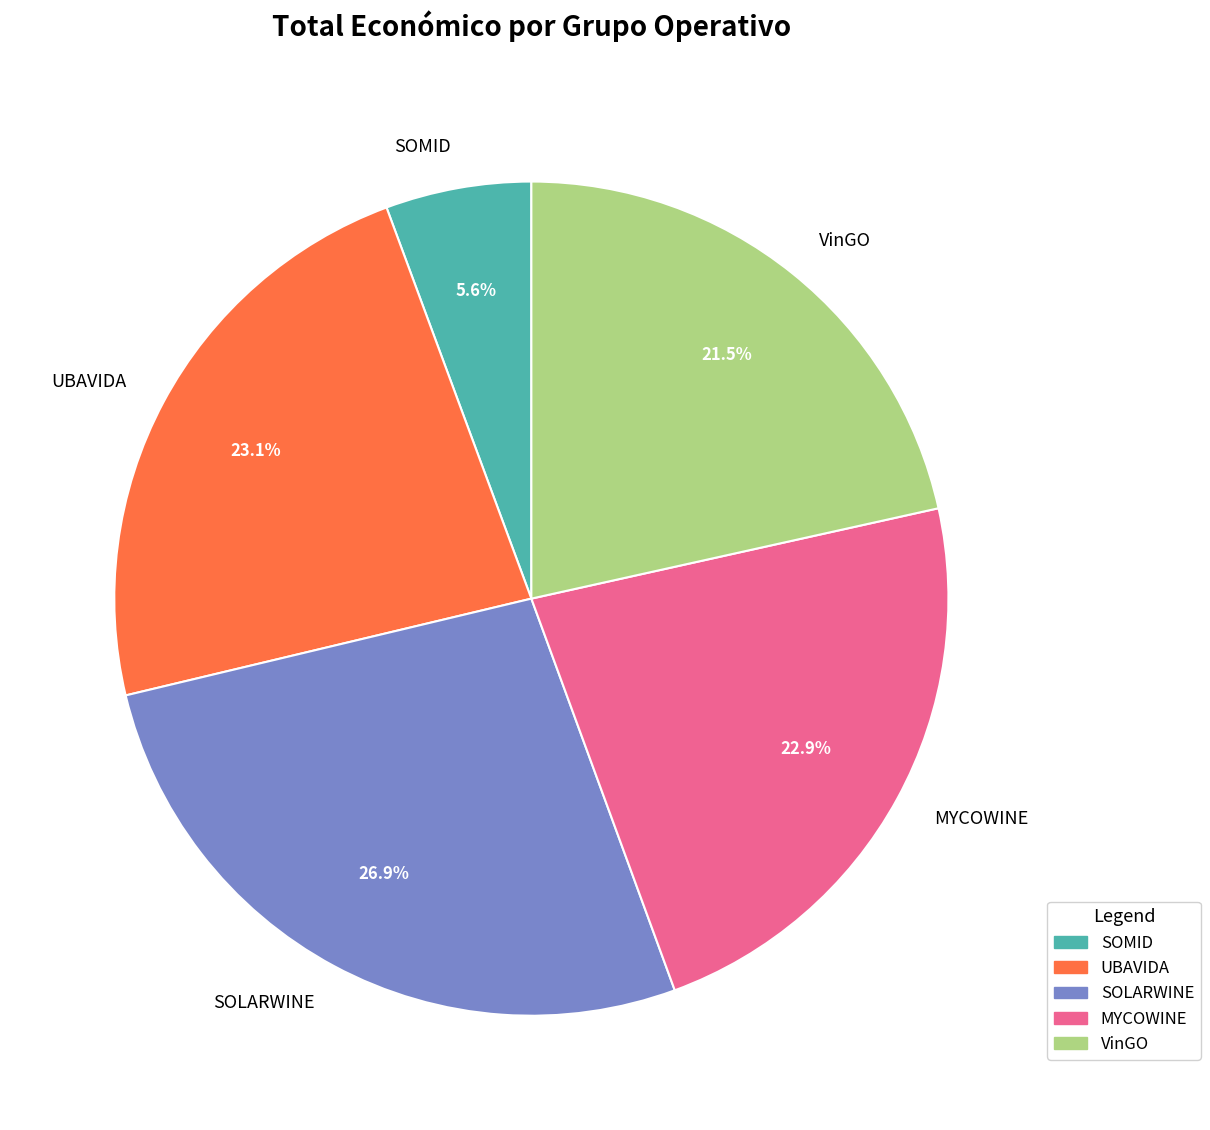

The SOMID slice represents 6% of the pie. True or false?

True